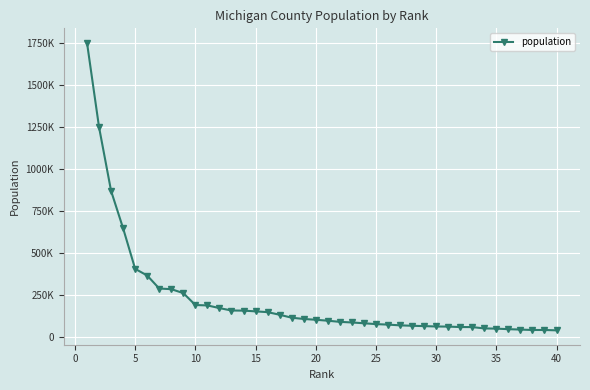

Is this an area chart (filled region under the line)?

No